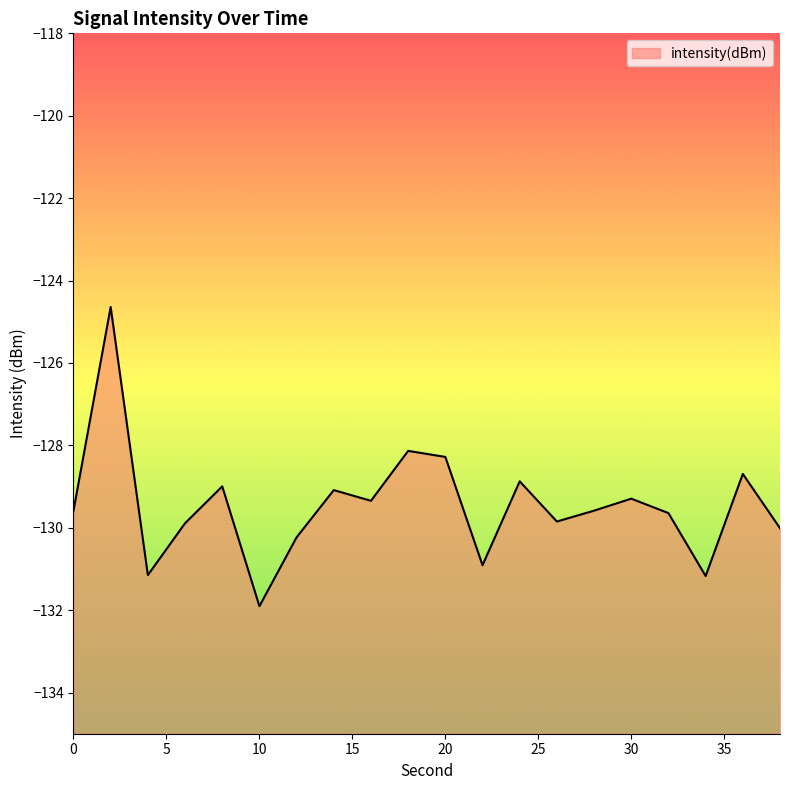

Read the value at 2.

-124.6